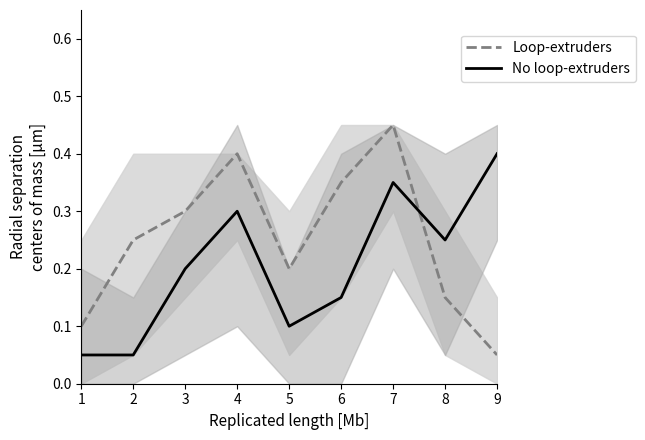

At which category does No loop-extruders reach its first local valley?

5